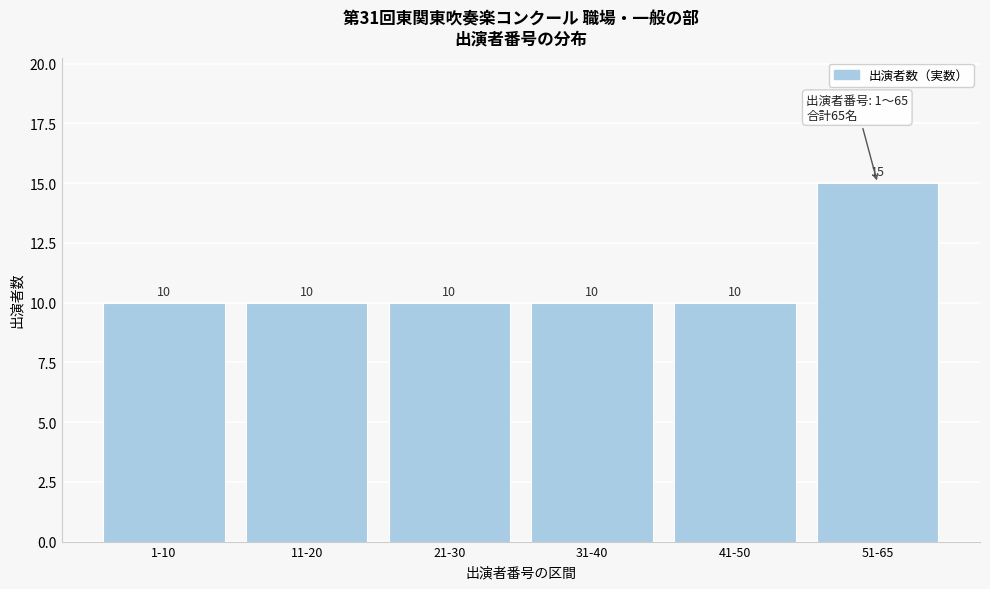

Reading left to right, transcribe all the data shown in this chart.

1-10=10	11-20=10	21-30=10	31-40=10	41-50=10	51-65=15